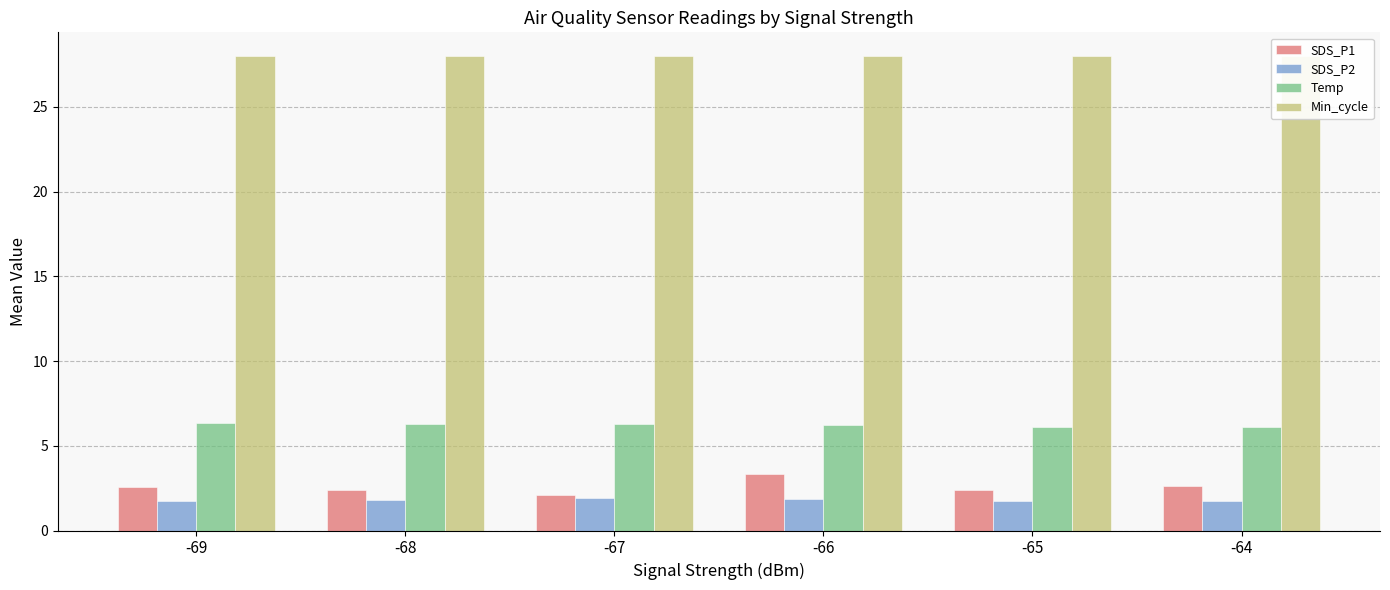

What is the difference between the SDS_P1 values at -64 and -67?

0.5